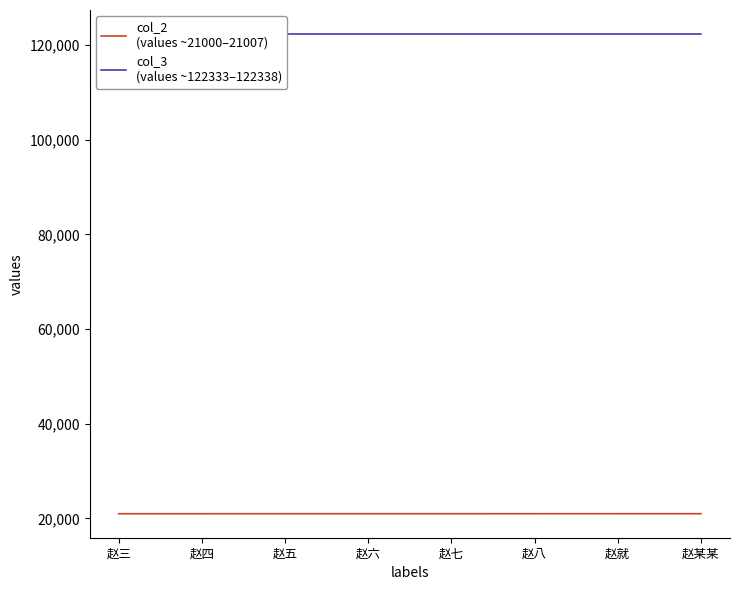

Which series has the widest spread of values?

col_2
(values ~21000–21007)